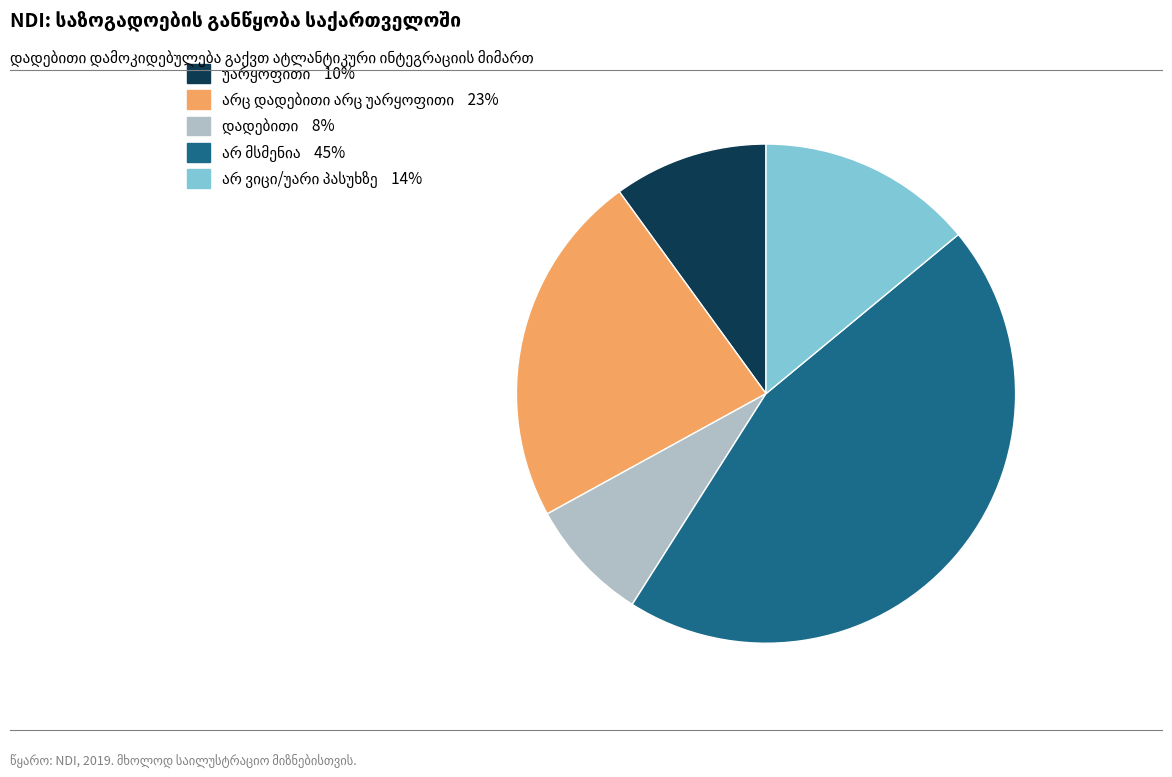

Is there a majority slice in this chart?

No